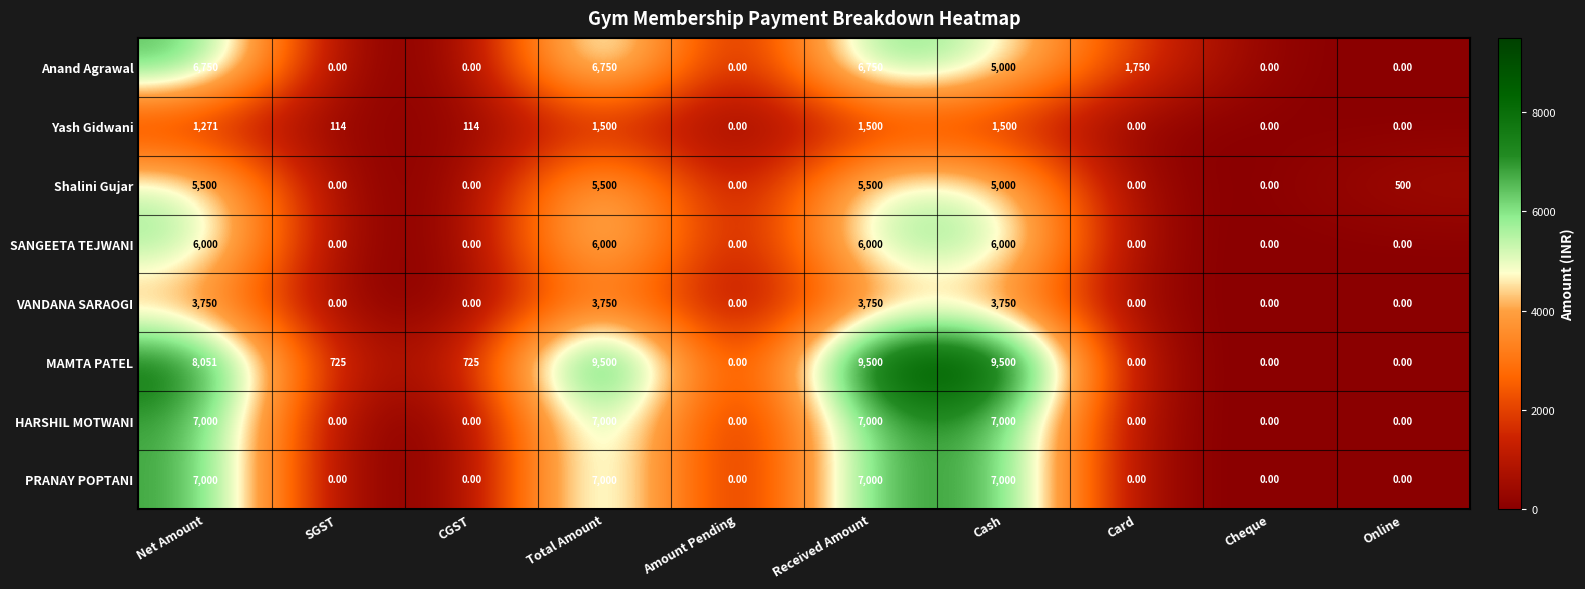

At which label is Yash Gidwani closest to 750?

Net Amount